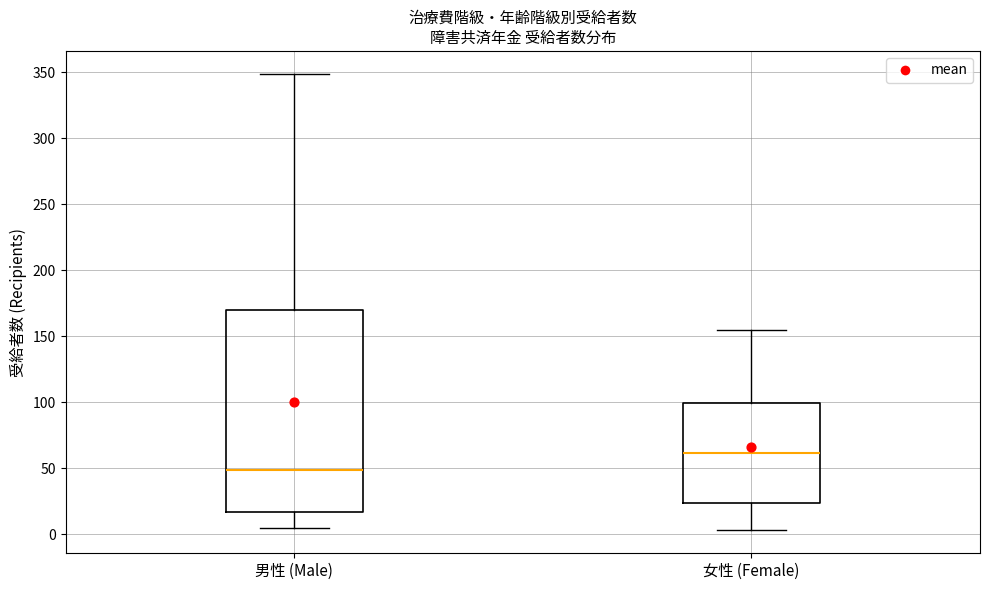

Reading left to right, transcribe this box plot: for each box, give where its median line is, the range the box spans, and where its two whiskers end, as read against the y-axis. The values are not printed on the chart, so give them approximately, as read against the axis.

男性 (Male): median 50, box 15 to 170, whiskers 5 to 350
女性 (Female): median 60, box 25 to 100, whiskers 5 to 155